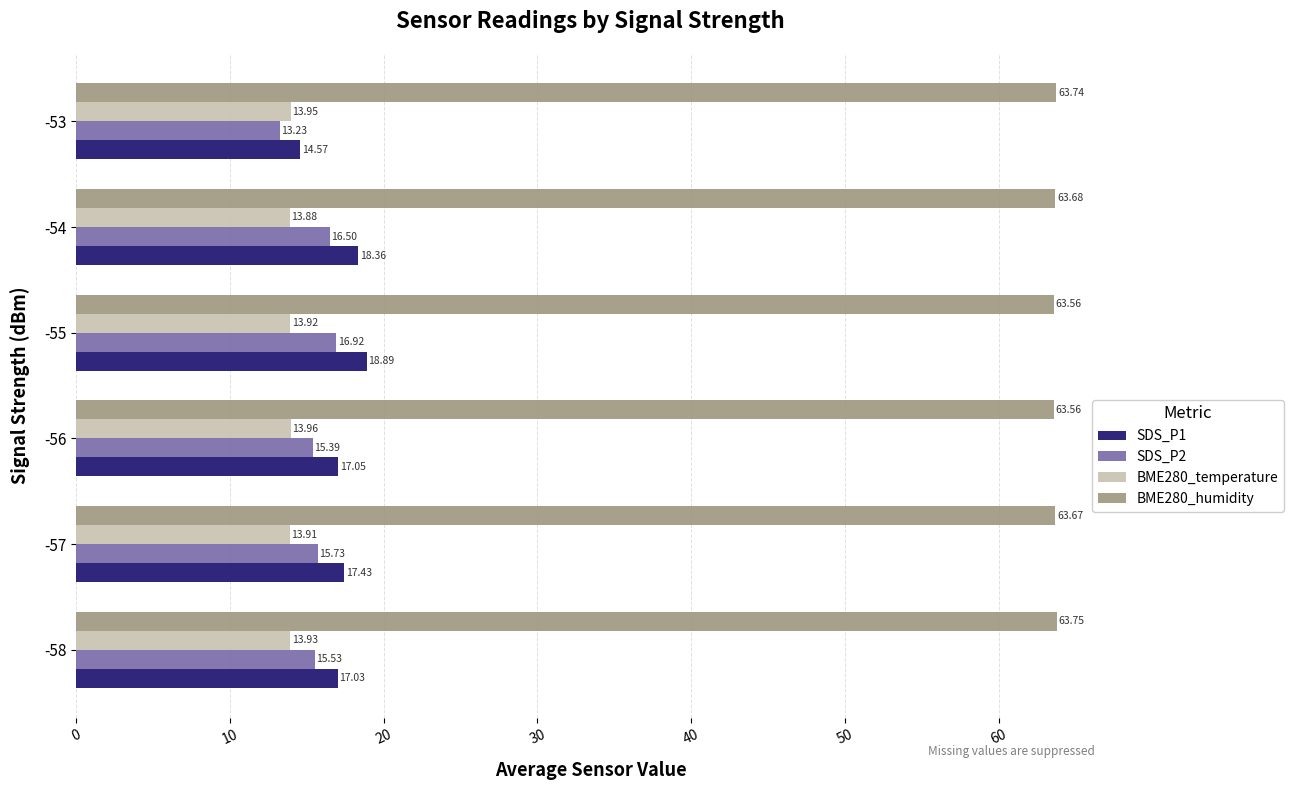

What is the average value of the BME280_humidity series?

63.7